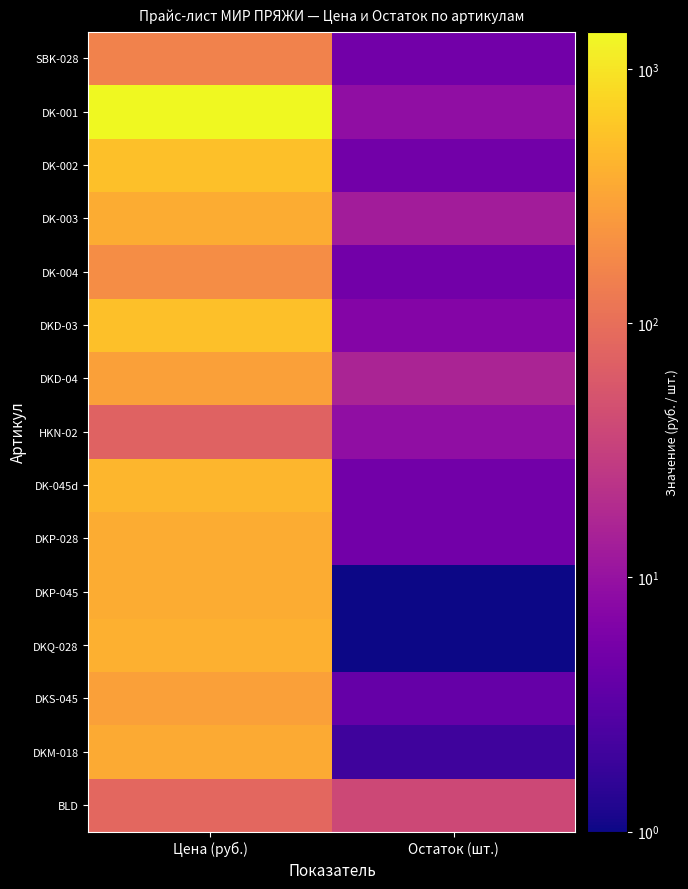

Between Остаток (шт.) and Цена (руб.), which is larger?

Цена (руб.)